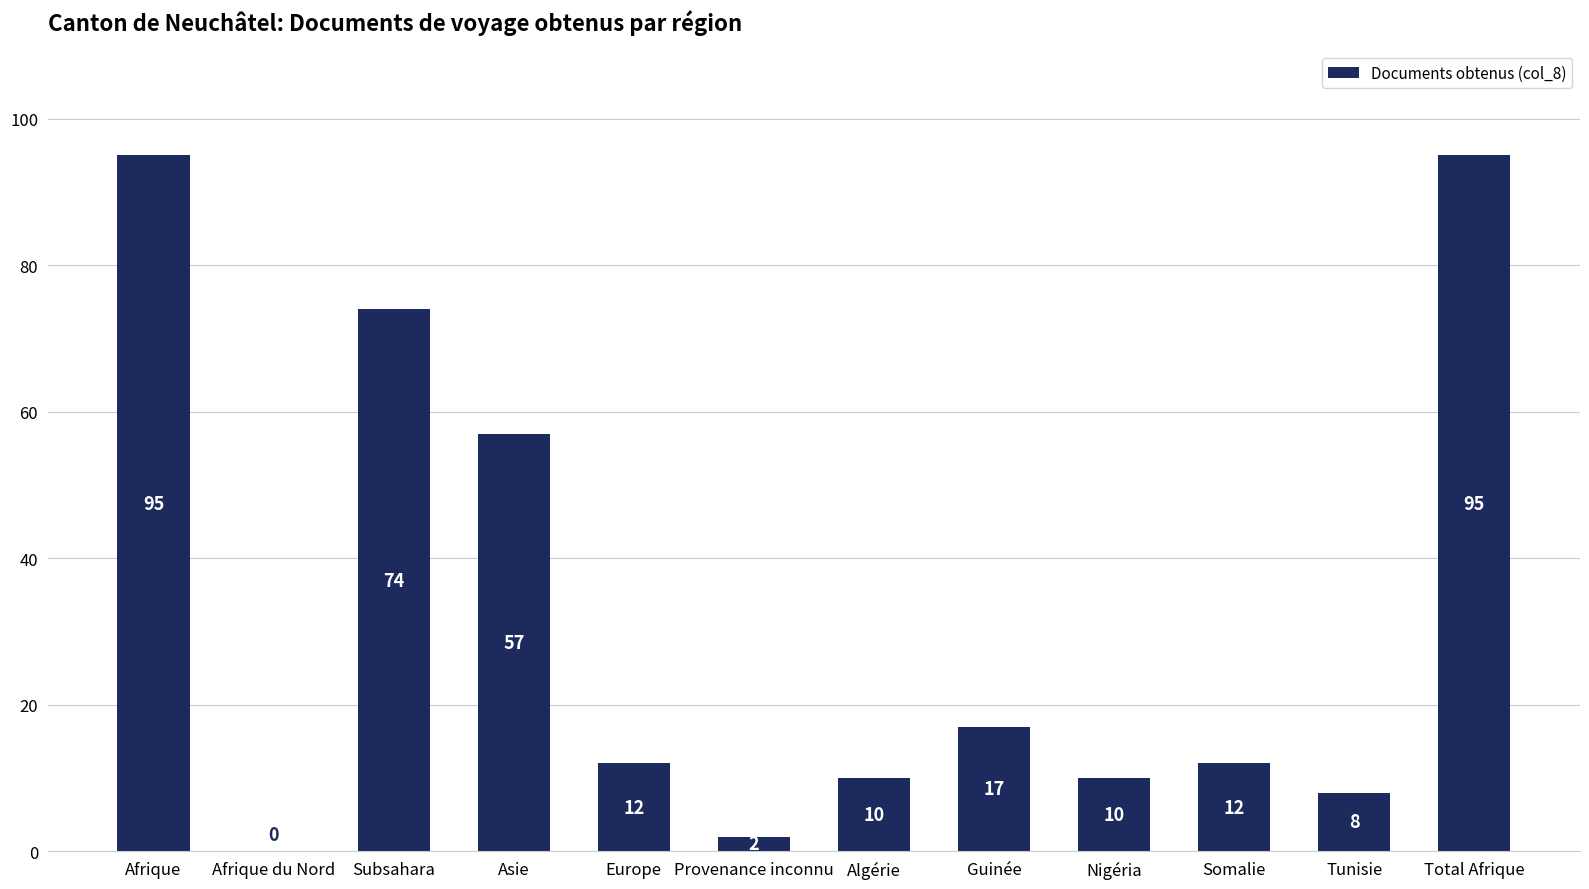

Reading left to right, extract all data points from this chart.

95	0	74	57	12	2	10	17	10	12	8	95